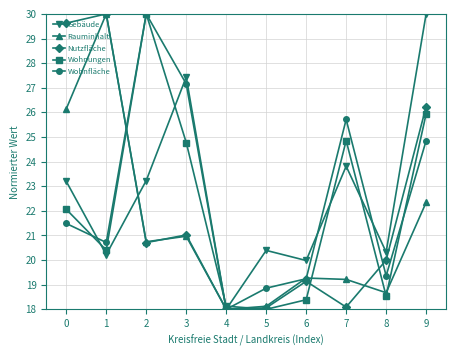

What is the maximum value shown in the chart?

30.0